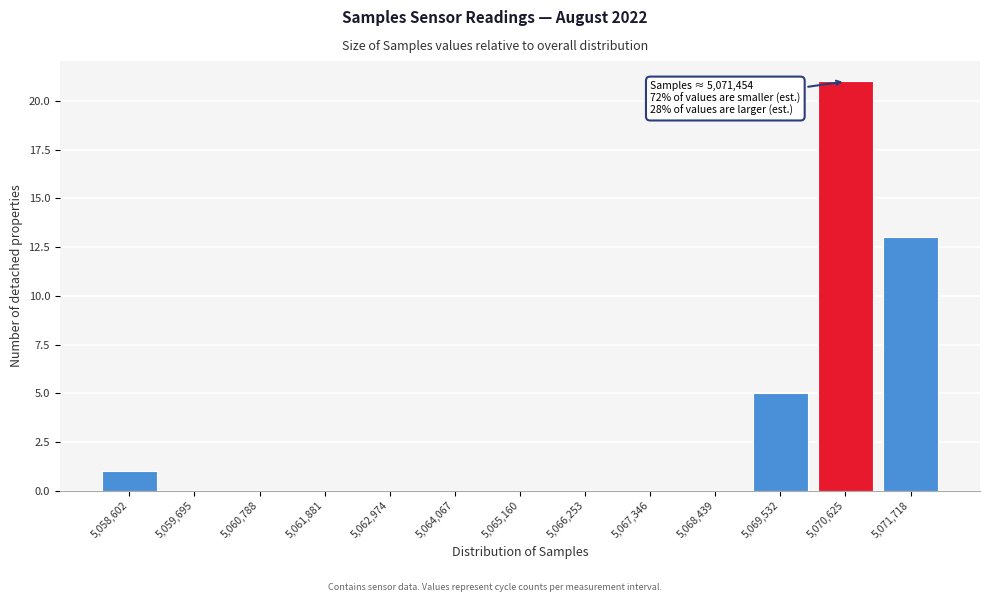

Reading left to right, list all the values displayed in this chart.

5,058,602=1	5,059,695=0	5,060,788=0	5,061,881=0	5,062,974=0	5,064,067=0	5,065,160=0	5,066,253=0	5,067,346=0	5,068,439=0	5,069,532=5	5,070,625=21	5,071,718=13